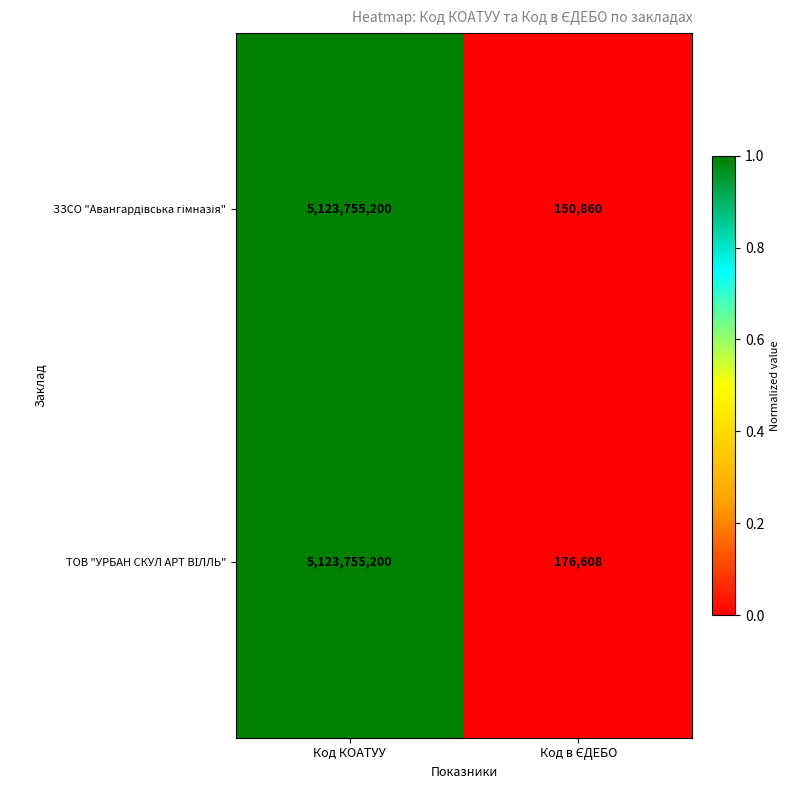

What is the greatest value displayed?

5123755200